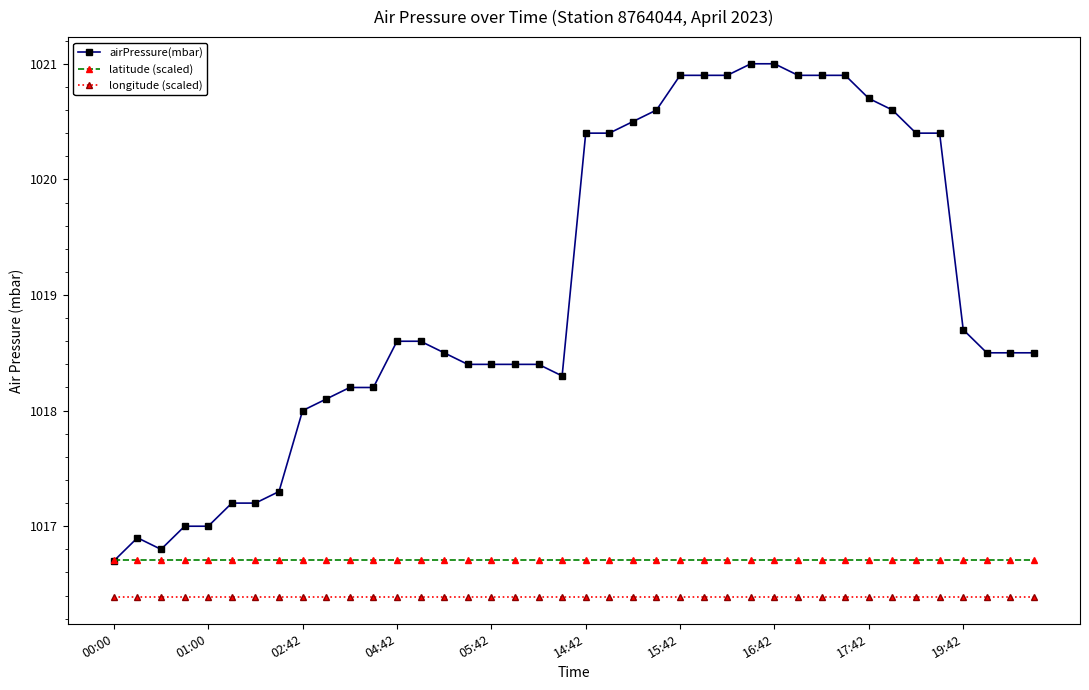

How many intersections are there between latitude (scaled) and airPressure(mbar)?

1